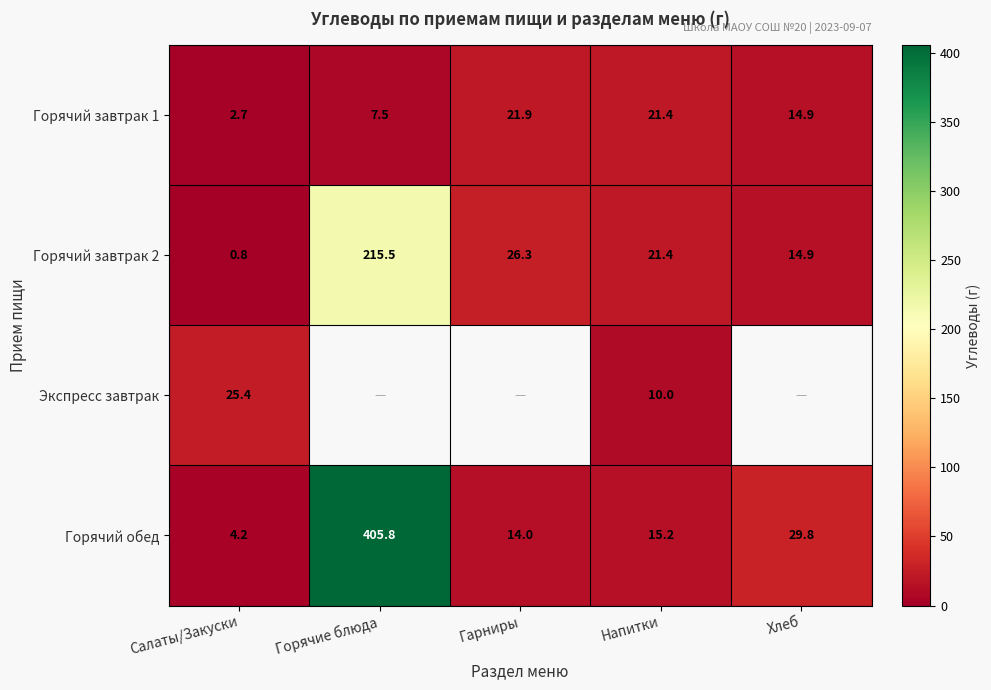

Where does the Горячий завтрак 2 series first go above 21?

Горячие блюда